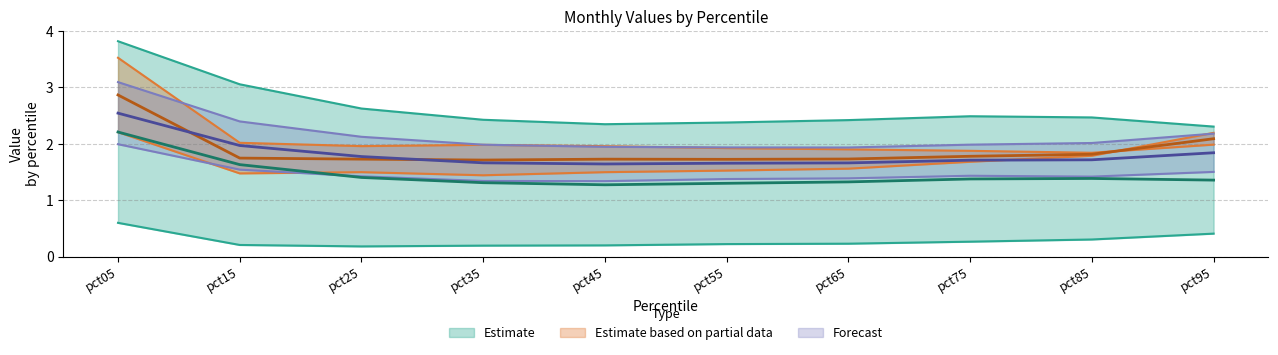

What is the value of the Sep point at the 5th from the left?

0.2